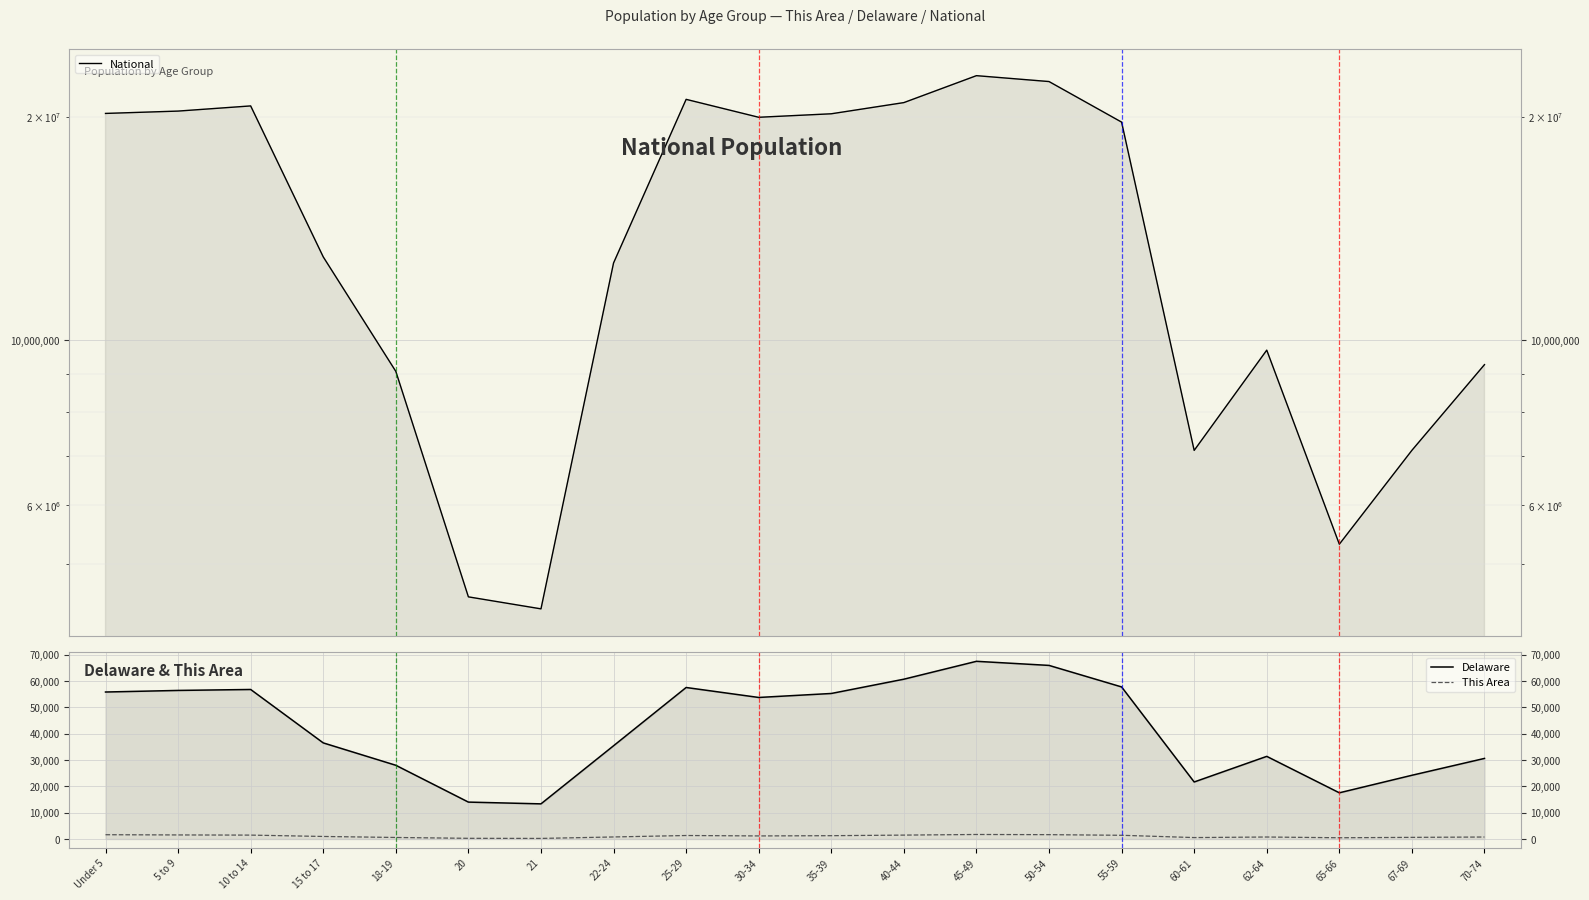

Is it true that Delaware equals 52354 at 70-74?

False